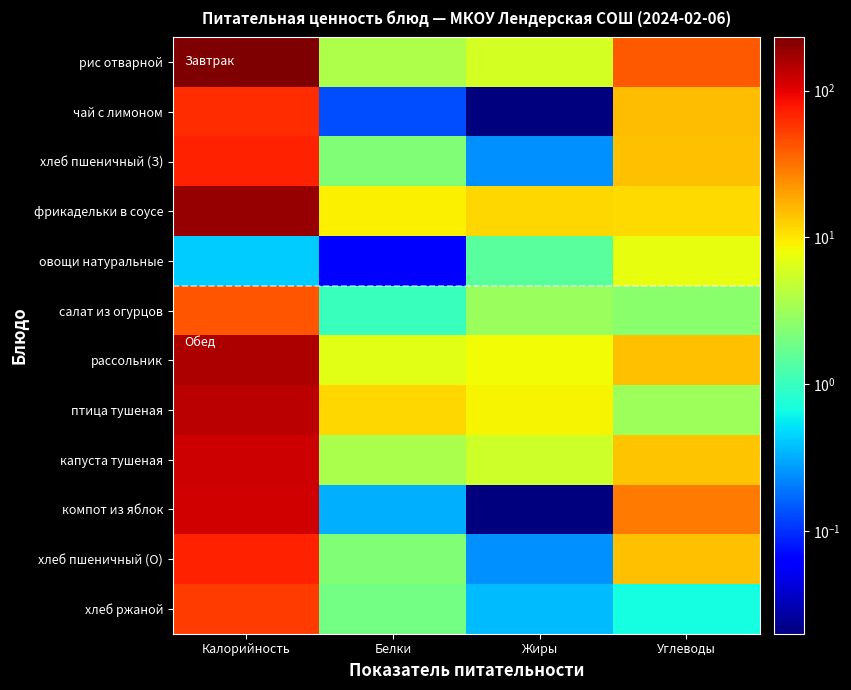

At Калорийность, list the series in order from smallest to largest.

овощи натуральные, салат из огурцов, хлеб ржаной, чай с лимоном, хлеб пшеничный (З), хлеб пшеничный (О), компот из яблок, капуста тушеная, птица тушеная, рассольник, фрикадельки в соусе, рис отварной